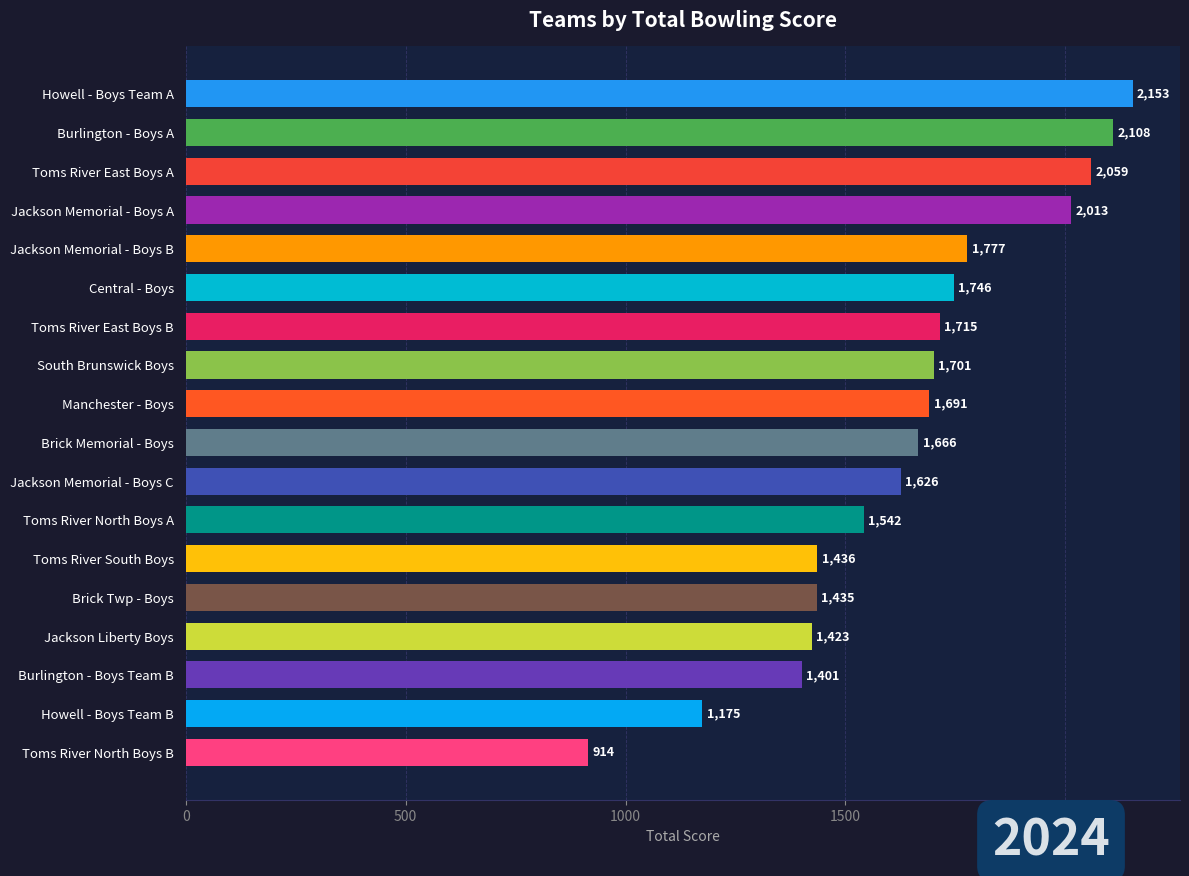

What is the difference between the second highest and minimum values?

1194